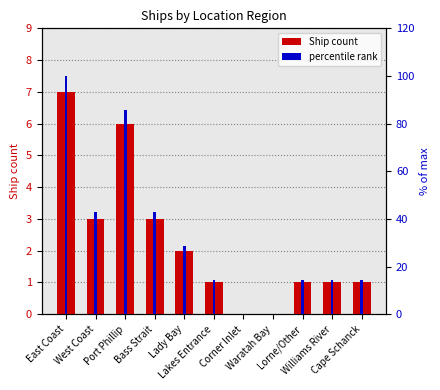

What is the difference between the highest and lowest values at Bass Strait?

39.9